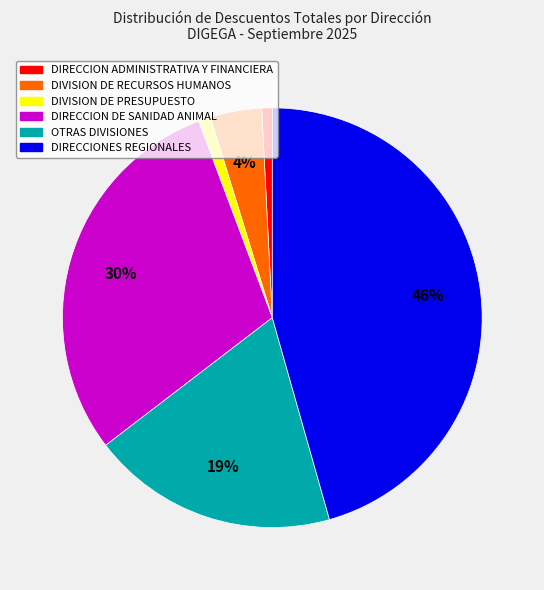

Which slice is the largest?

DIRECCIONES REGIONALES